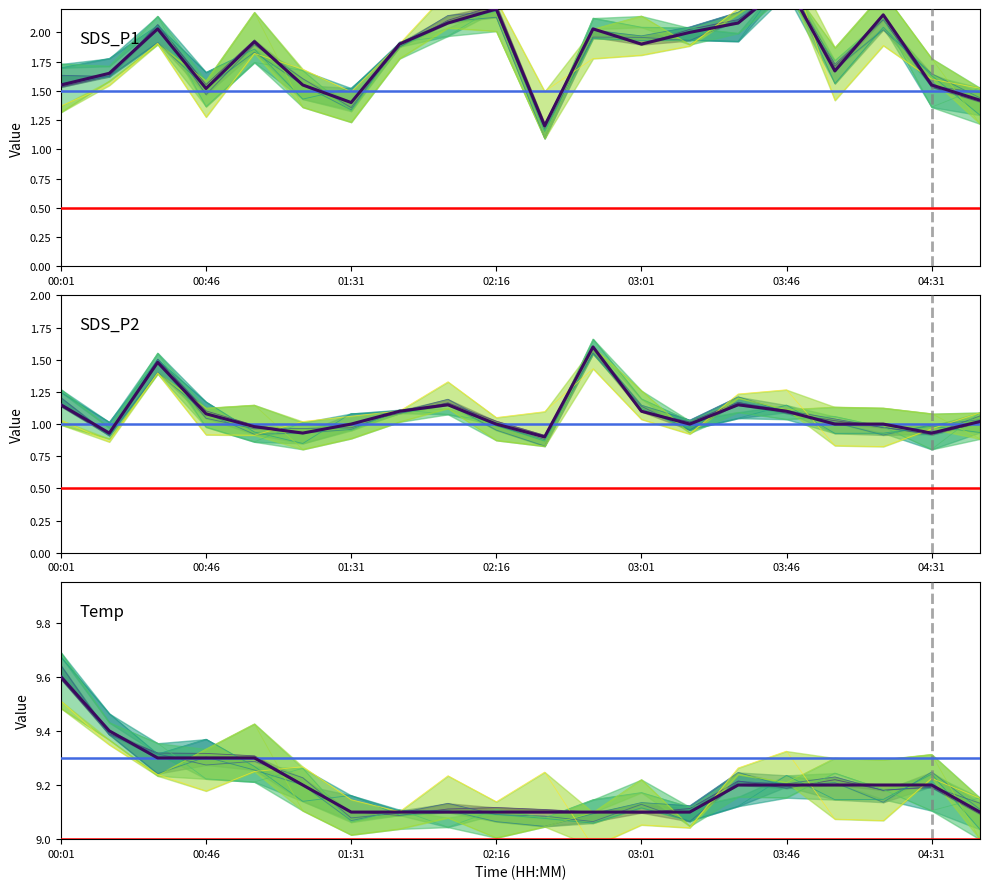

What value does the SDS_P1 series have at 7?

1.9